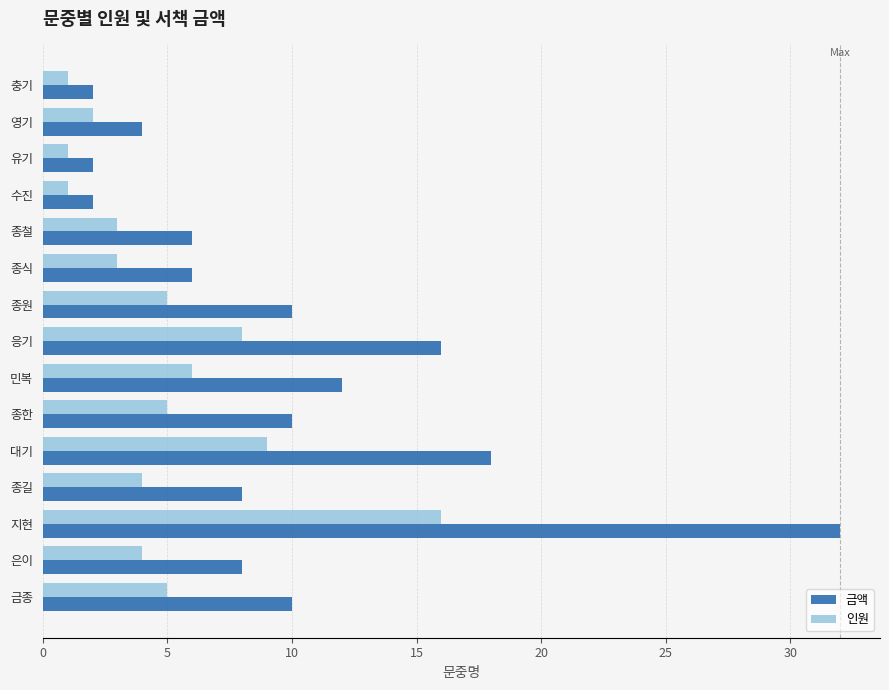

What is the difference between the second highest and minimum values in the 인원 series?

8